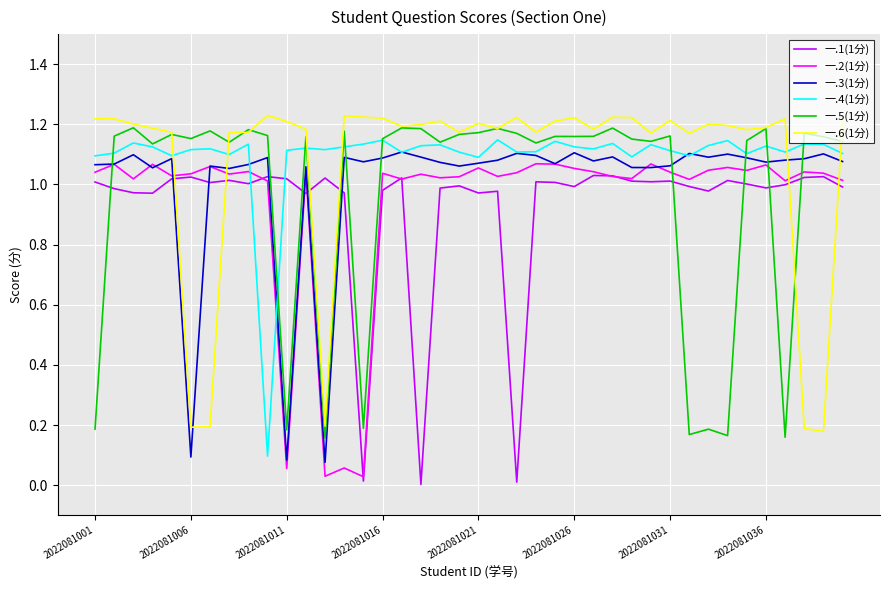

What are all the series names shown in the legend?

一.1(1分), 一.2(1分), 一.3(1分), 一.4(1分), 一.5(1分), 一.6(1分)